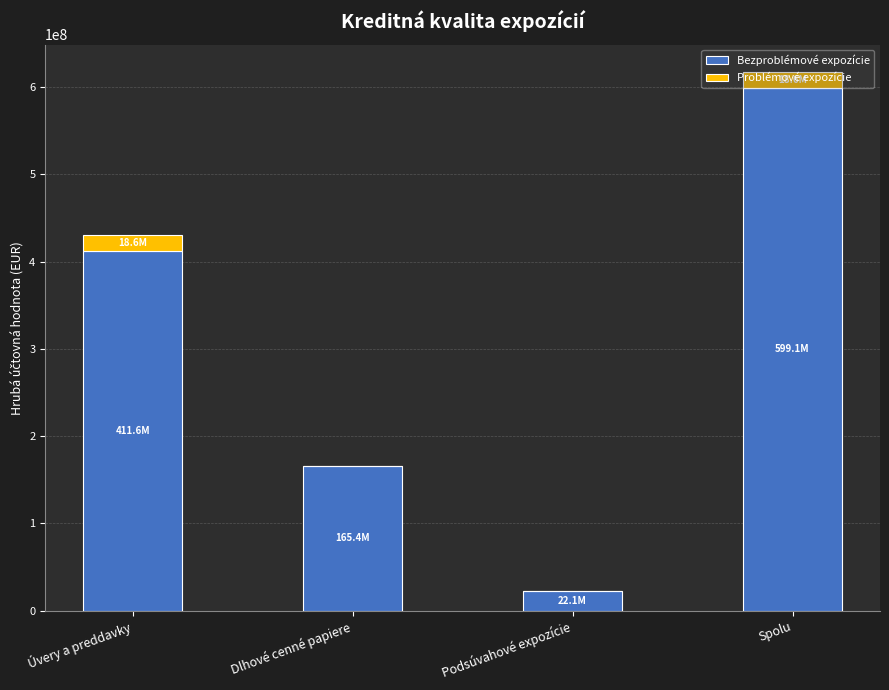

Are the bars grouped side by side (vs. stacked)?

No